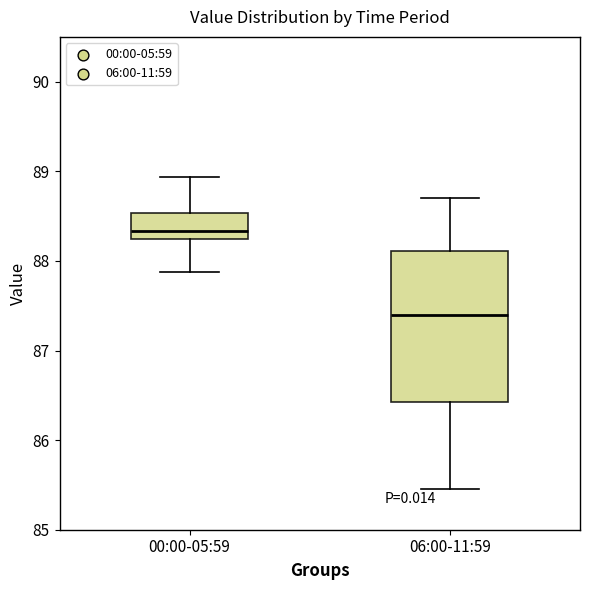

Reading left to right, read every box against the y-axis: the position of its median line, the range the box covers, and the ends of its whiskers. The values are not printed on the chart, so give them approximately, as read against the axis.

00:00-05:59: median 88.3, box 88.2 to 88.5, whiskers 87.9 to 88.9
06:00-11:59: median 87.4, box 86.4 to 88.1, whiskers 85.5 to 88.7